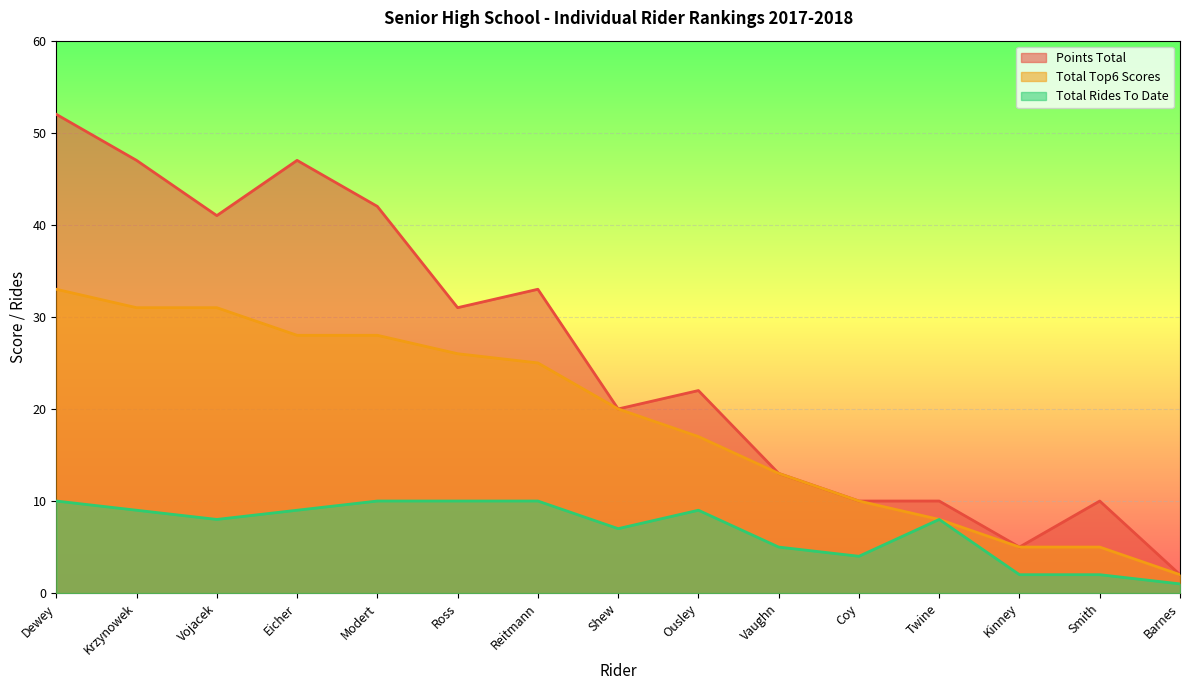

At which category is the sum across all series the highest?

Dewey